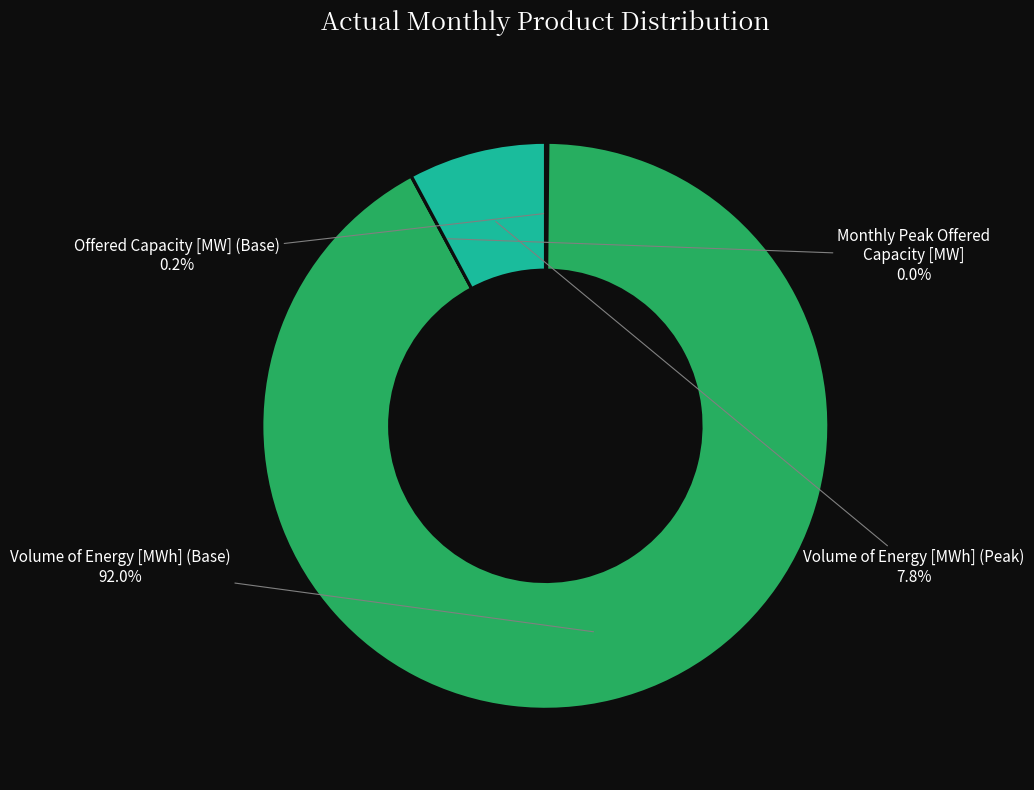

Is there any slice that represents more than half of the pie?

Yes